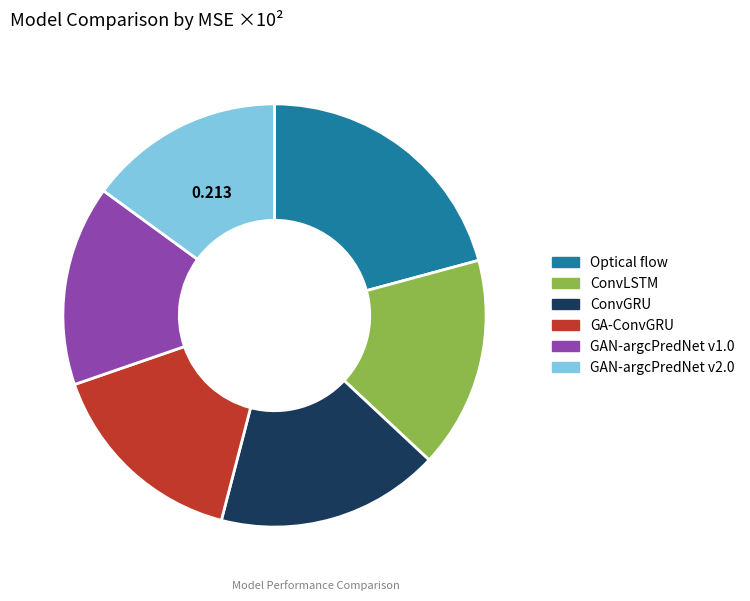

Is Optical flow the majority of the pie?

No